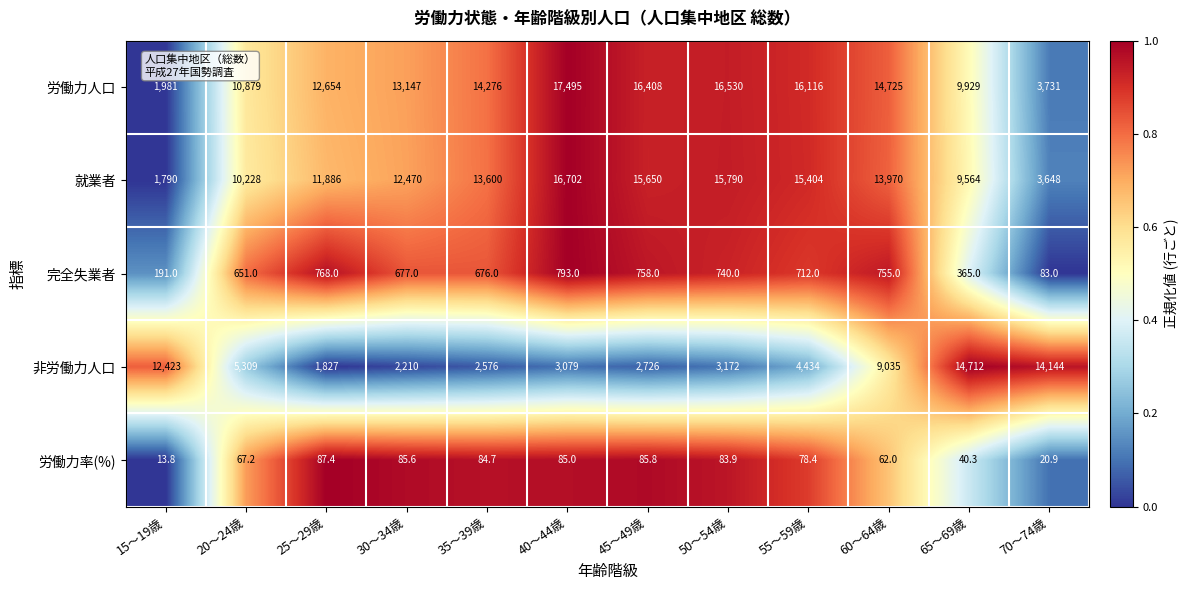

Is the value of 就業者 at 40～44歳 greater than the value of 完全失業者 at 45～49歳?

Yes